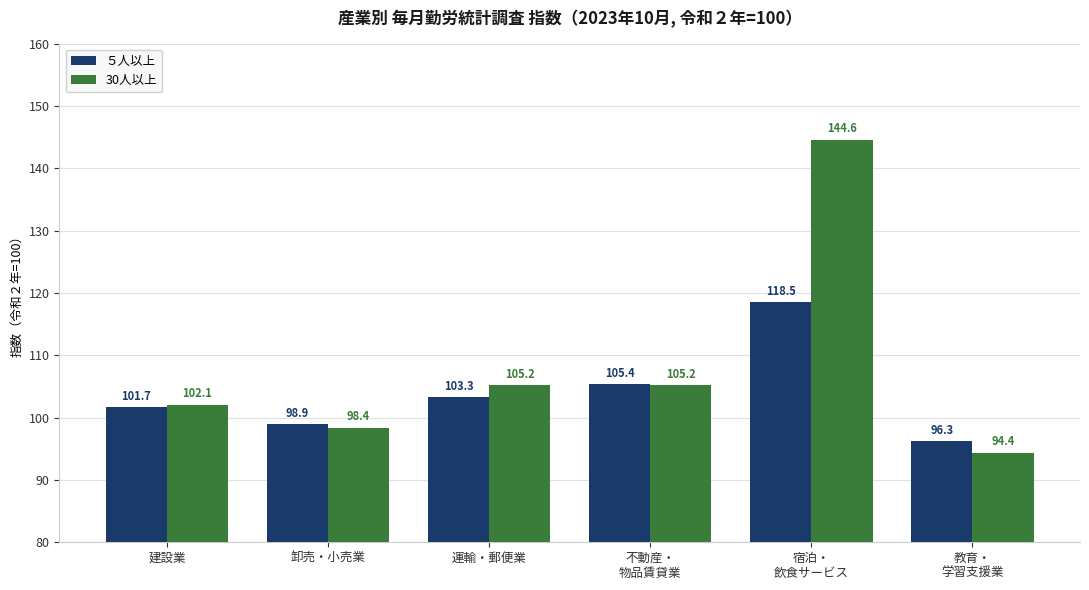

The 30人以上 series shows 105.2 at 運輸・郵便業. True or false?

True